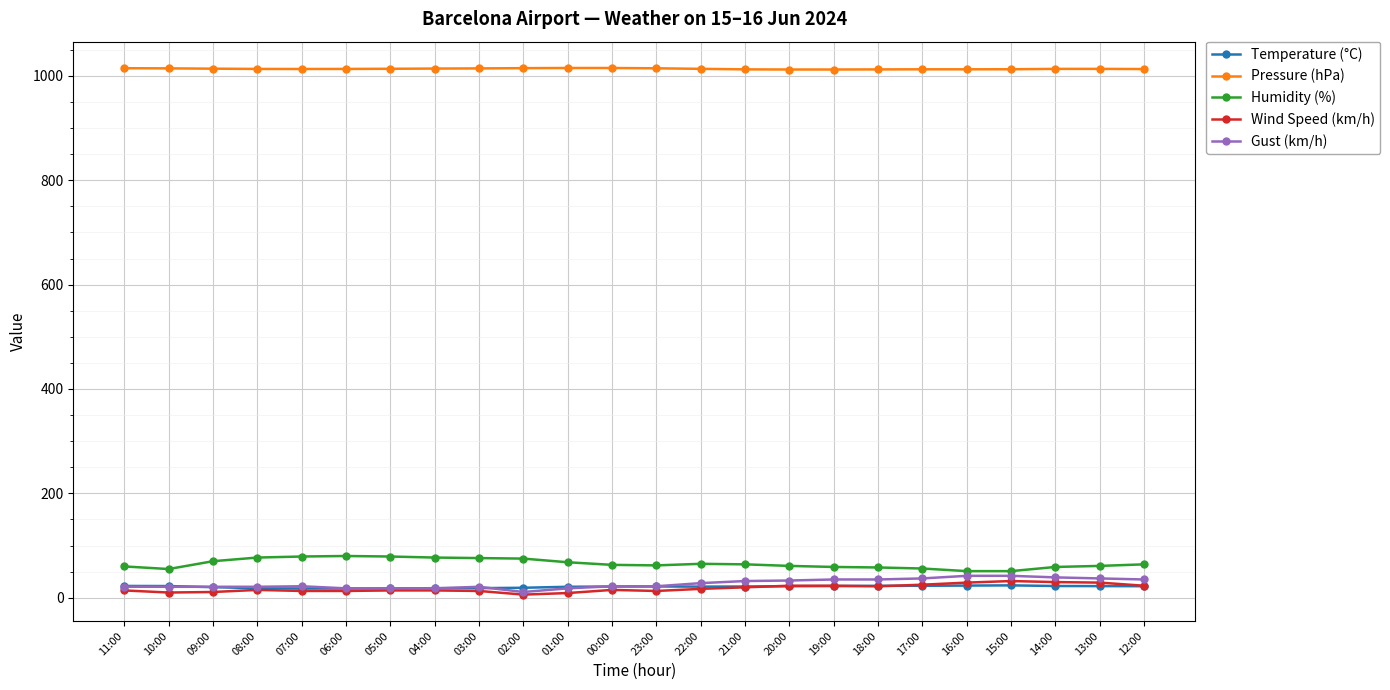

True or false: Temperature (°C) and Pressure (hPa) cross at least once.

False